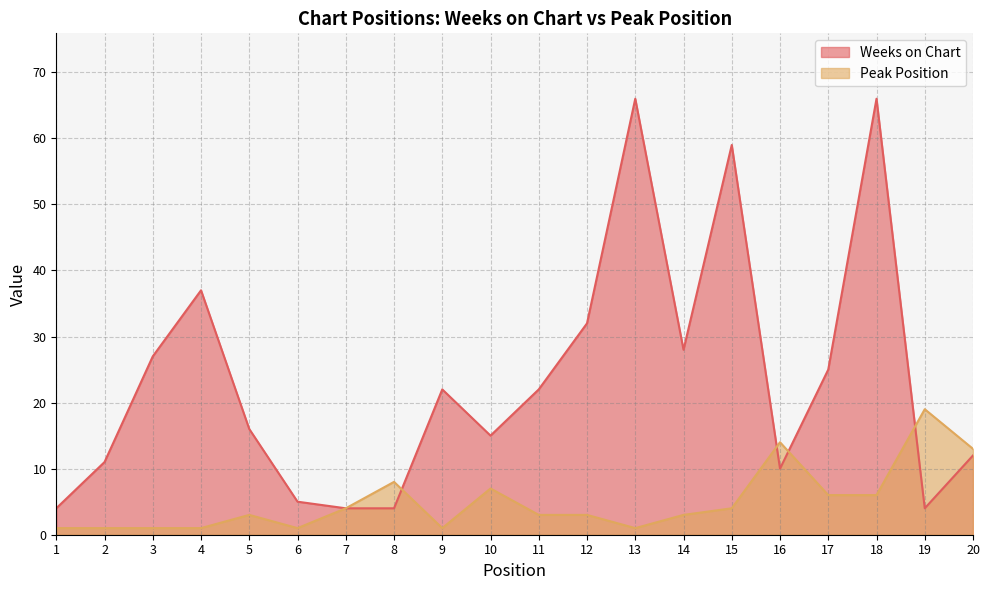

What is the total value across all series at 15?

63